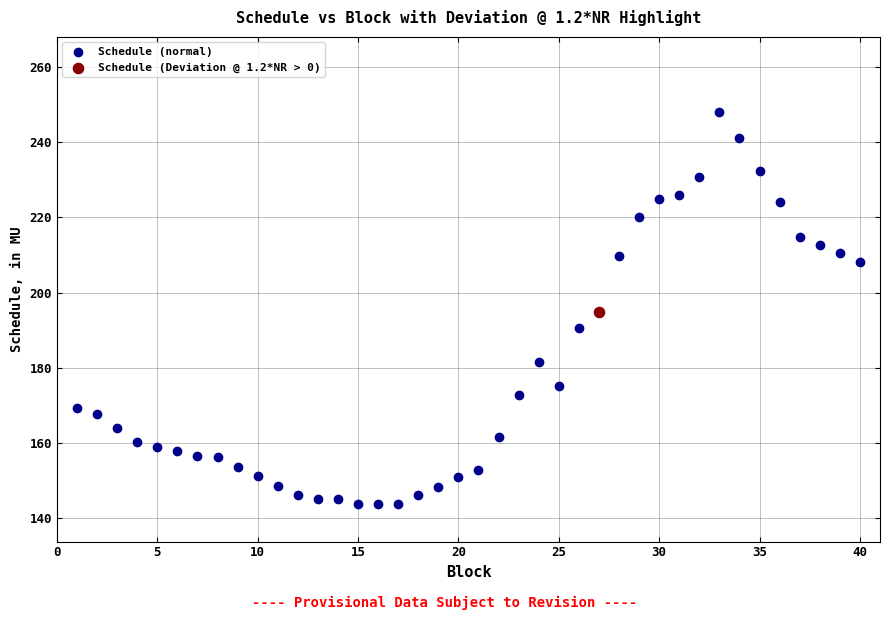

What are all the series names shown in the legend?

Schedule (normal), Schedule (Deviation @ 1.2*NR > 0)